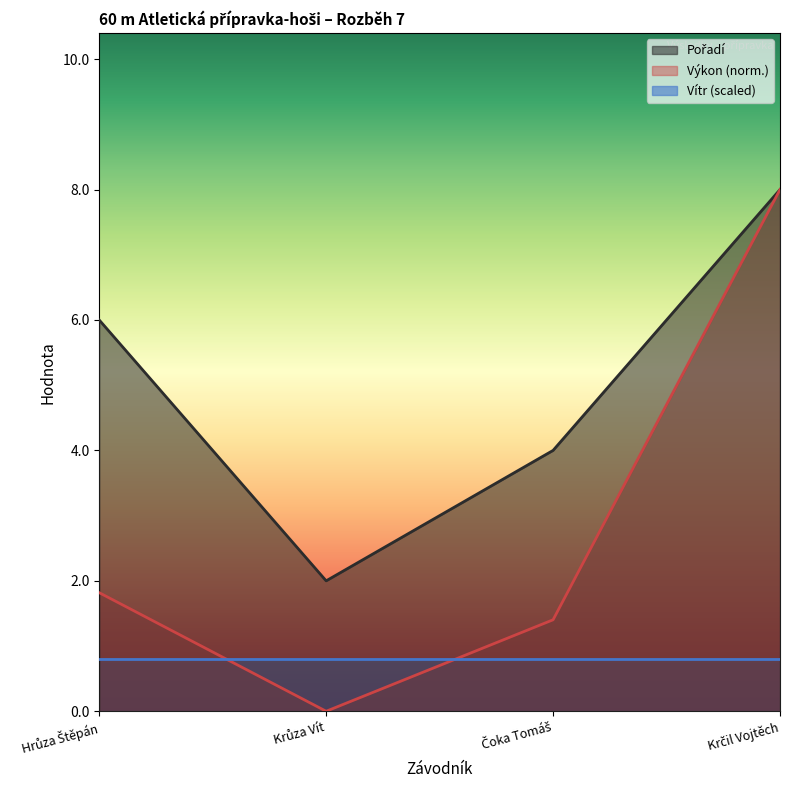

At which category is the sum across all series the highest?

Krčil Vojtěch